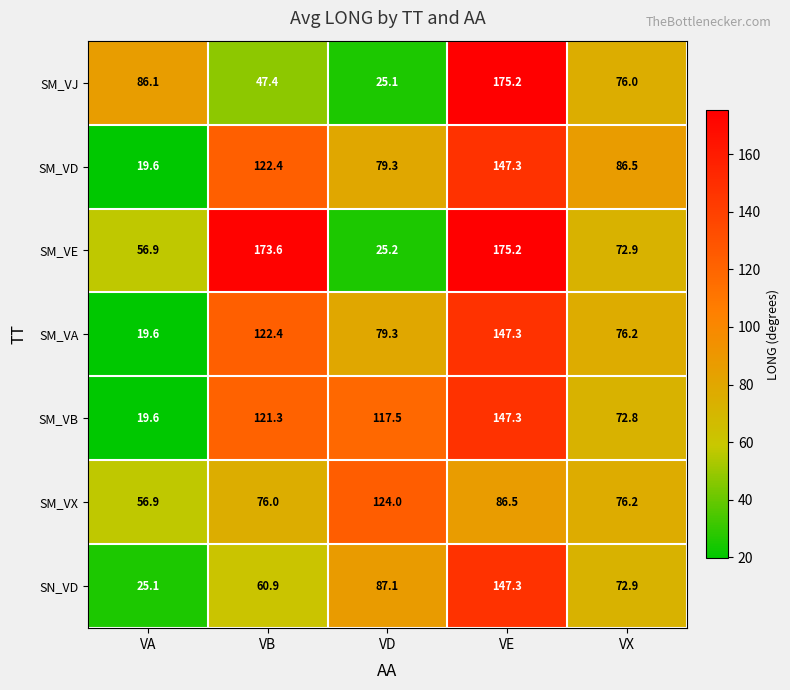

What is the difference between the highest and lowest values at VD?

98.9